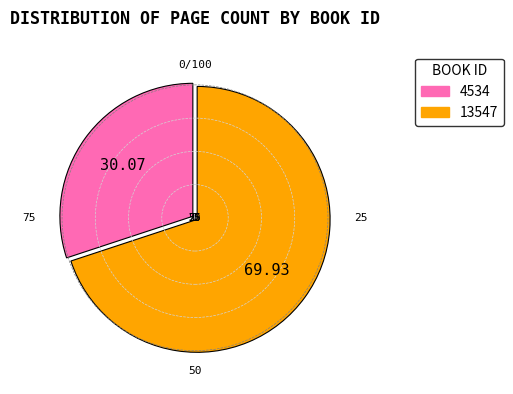

Between 4534 and 13547, which is larger?

13547